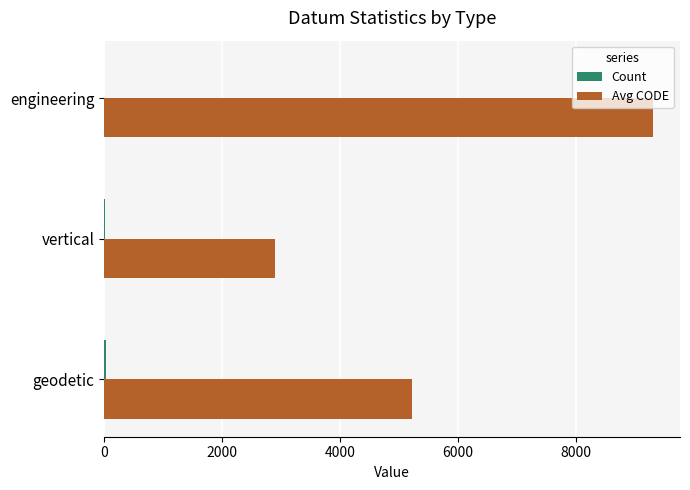

The value of Avg CODE at geodetic is 3405. True or false?

False